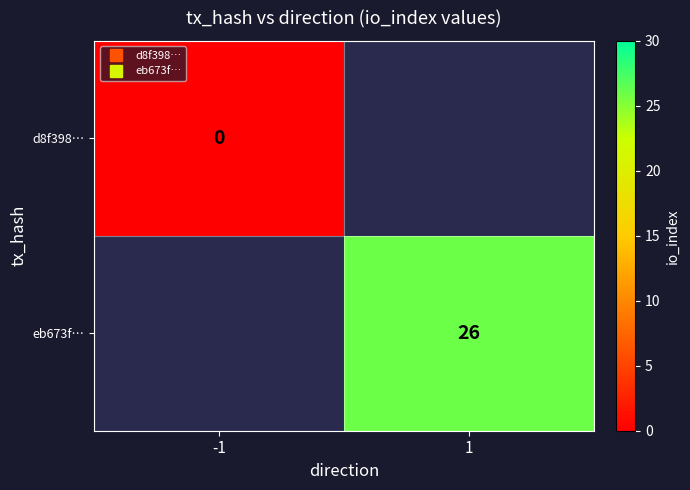

List the series in order of their peak value, lowest first.

d8f398…, eb673f…